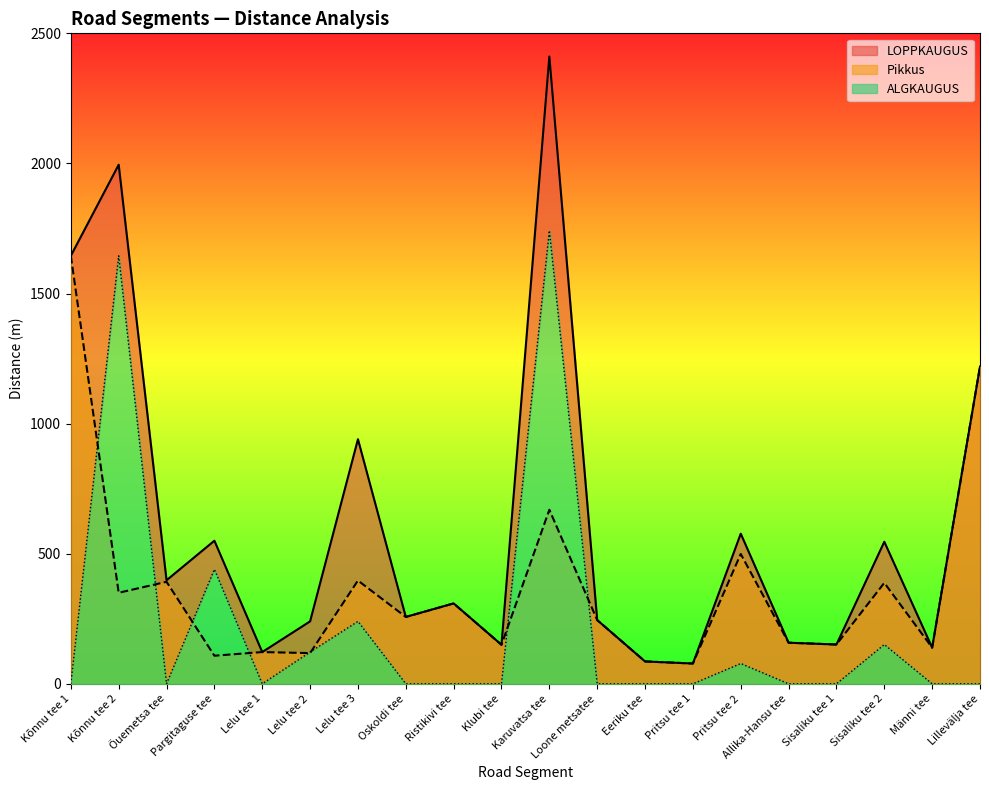

Does the chart have visible grid lines?

No